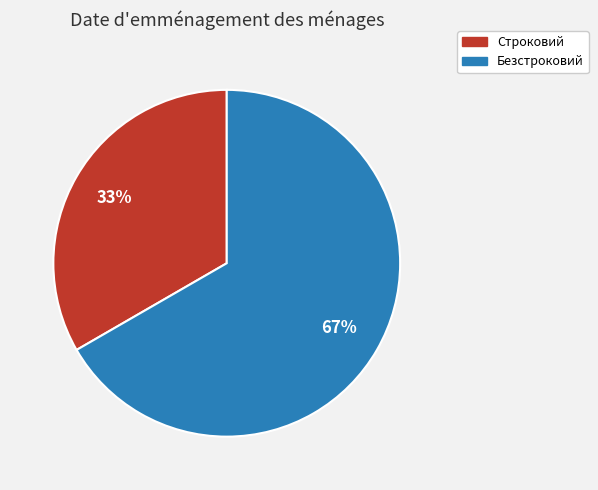

To the nearest percent, what is the combined percentage of Безстроковий and Строковий?

100%